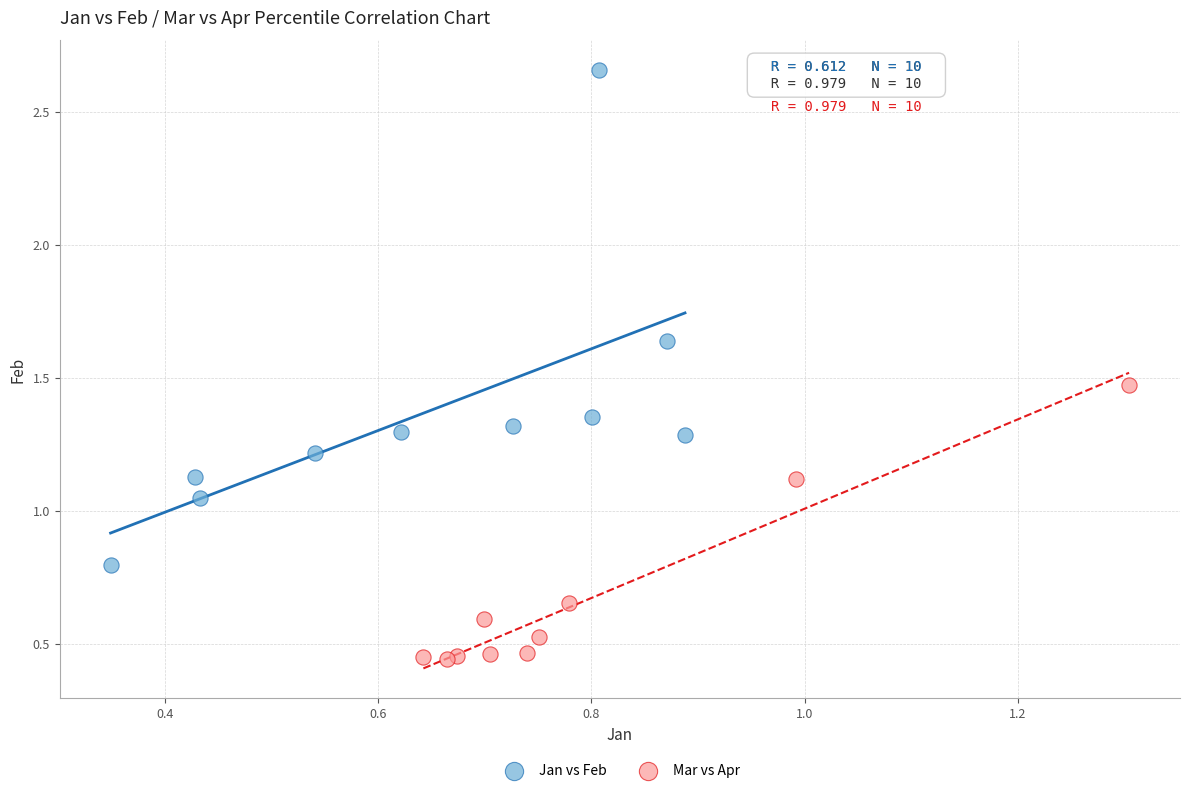

Which series reaches the minimum Y coordinate?

Mar vs Apr